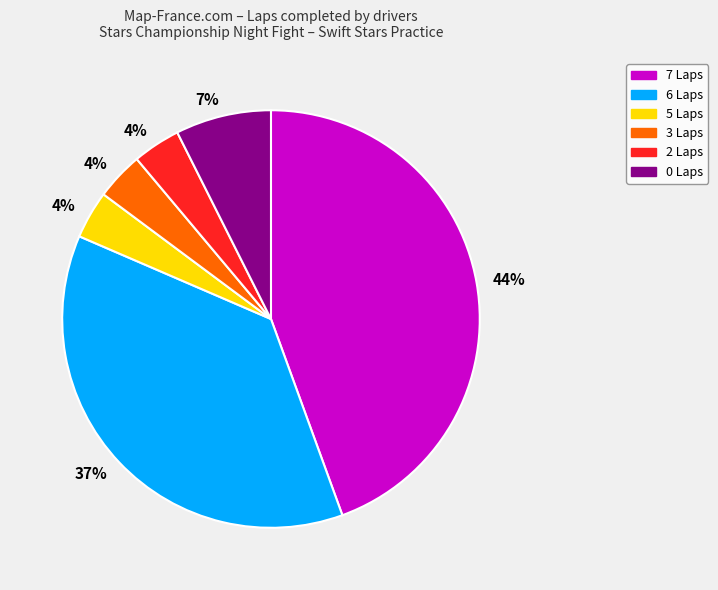

Is there a majority slice in this chart?

No